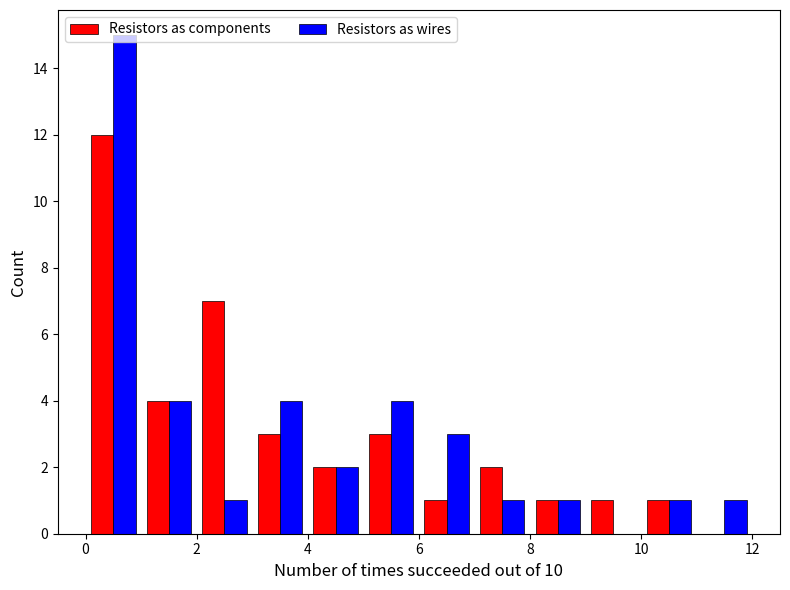

In the Resistors as wires series, which range on the x-axis has the tallest bar?

0 to 1